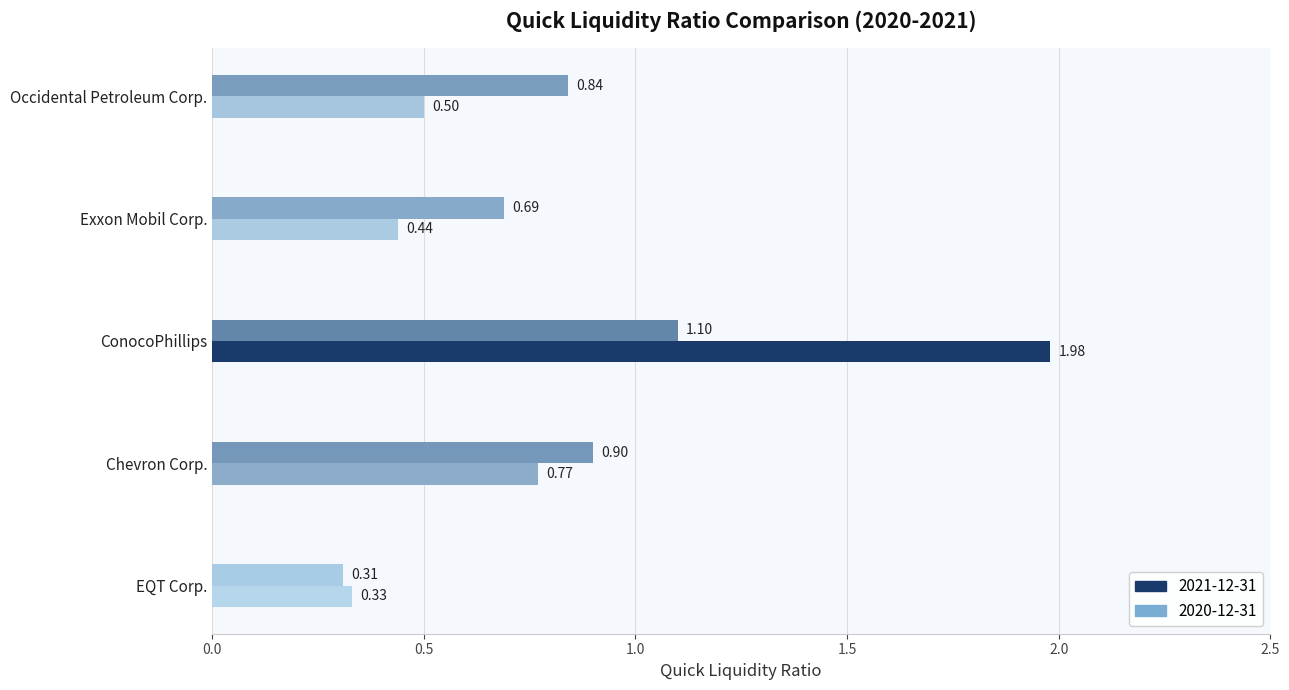

The value of 2021-12-31 at Exxon Mobil Corp. is 0.7. True or false?

True